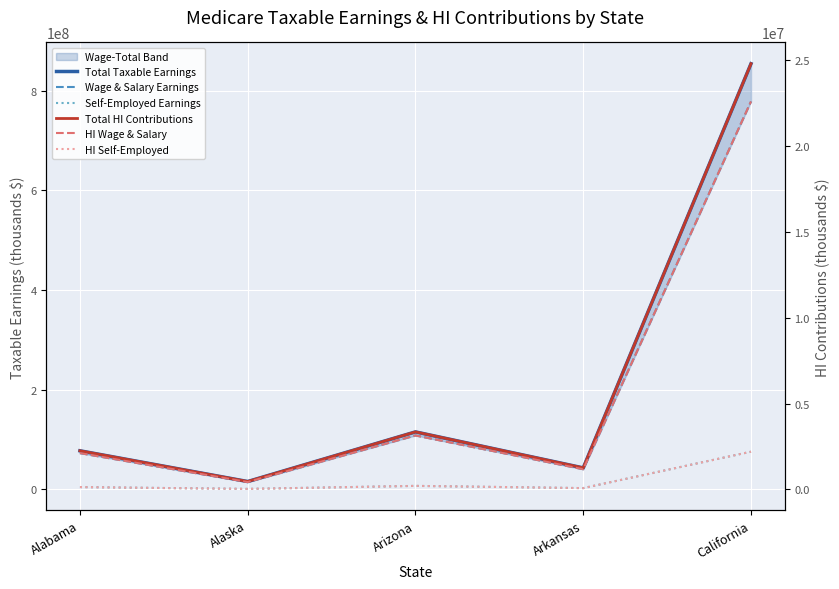

At which label is Self-Employed Earnings closest to 38447334?

Arizona